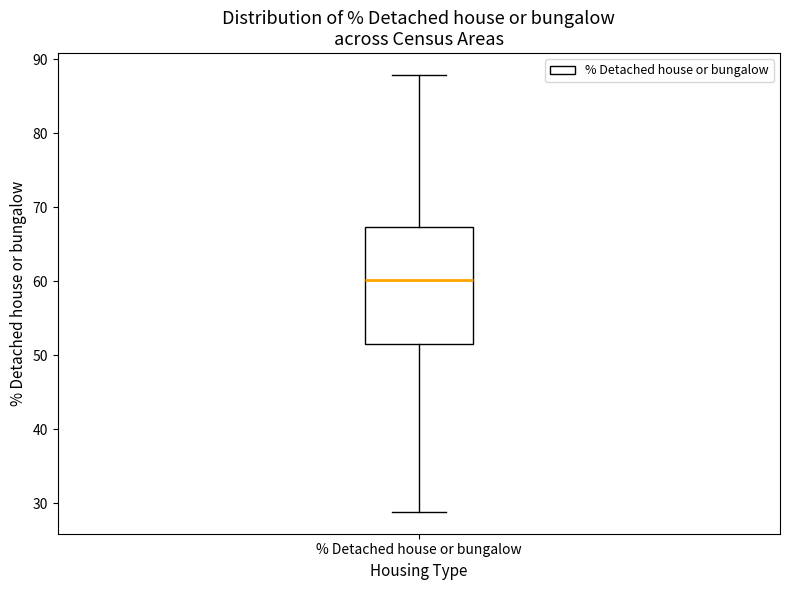

Where does the median line of the box for % Detached house or bungalow sit on the y-axis? The values are not printed on the chart, so give them approximately, as read against the axis.

60